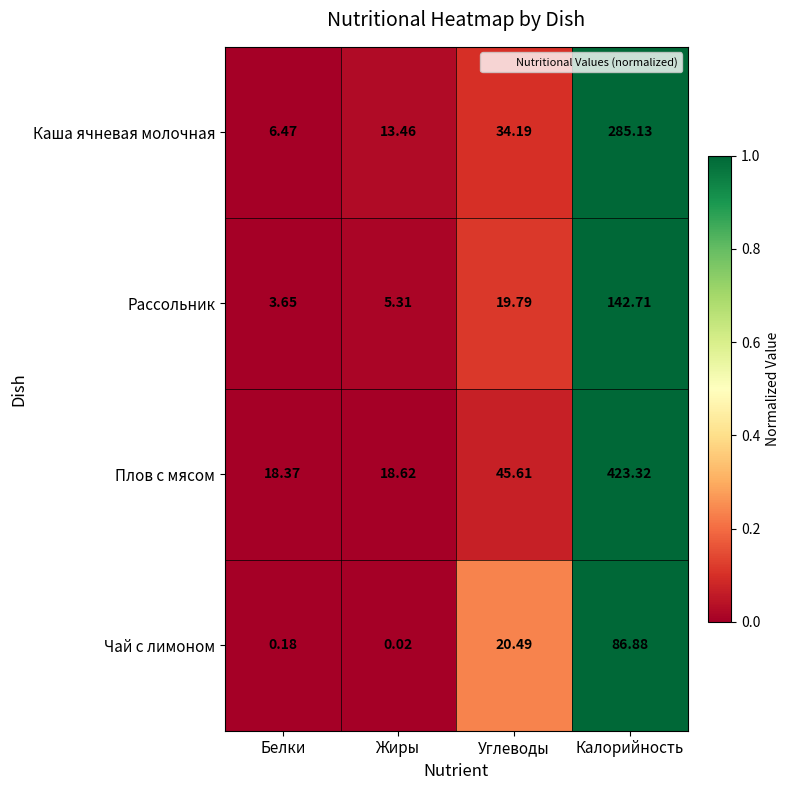

Which series has the largest range (max minus min)?

Плов с мясом